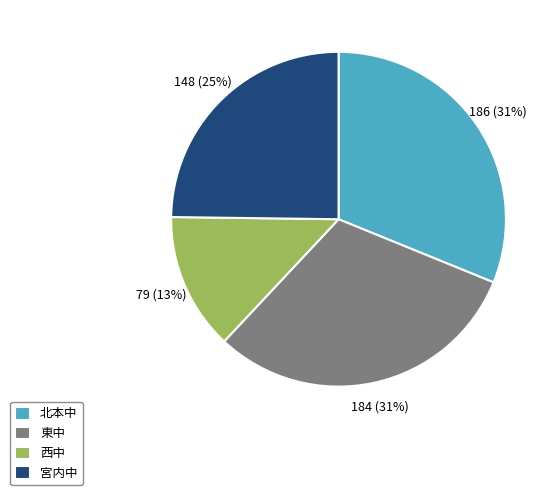

To the nearest percent, what is the difference between the largest and smallest slice percentages?

18%